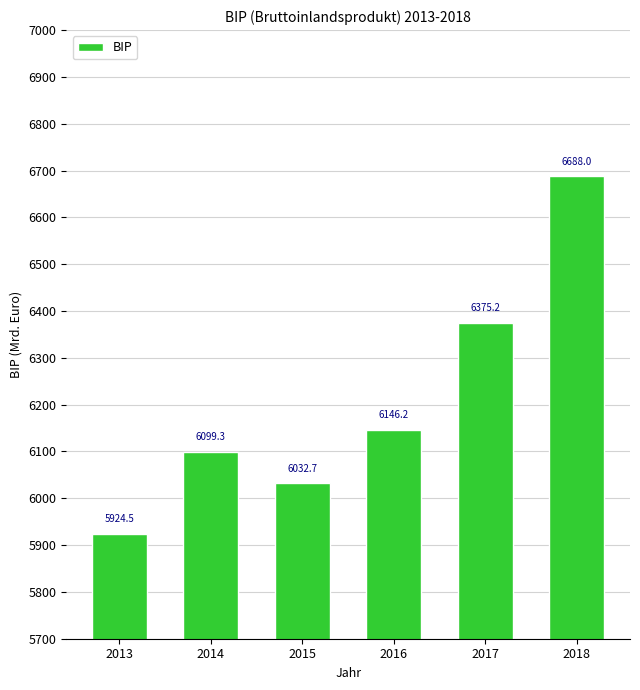

What is the value of the 5th bar from the left?

6375.2